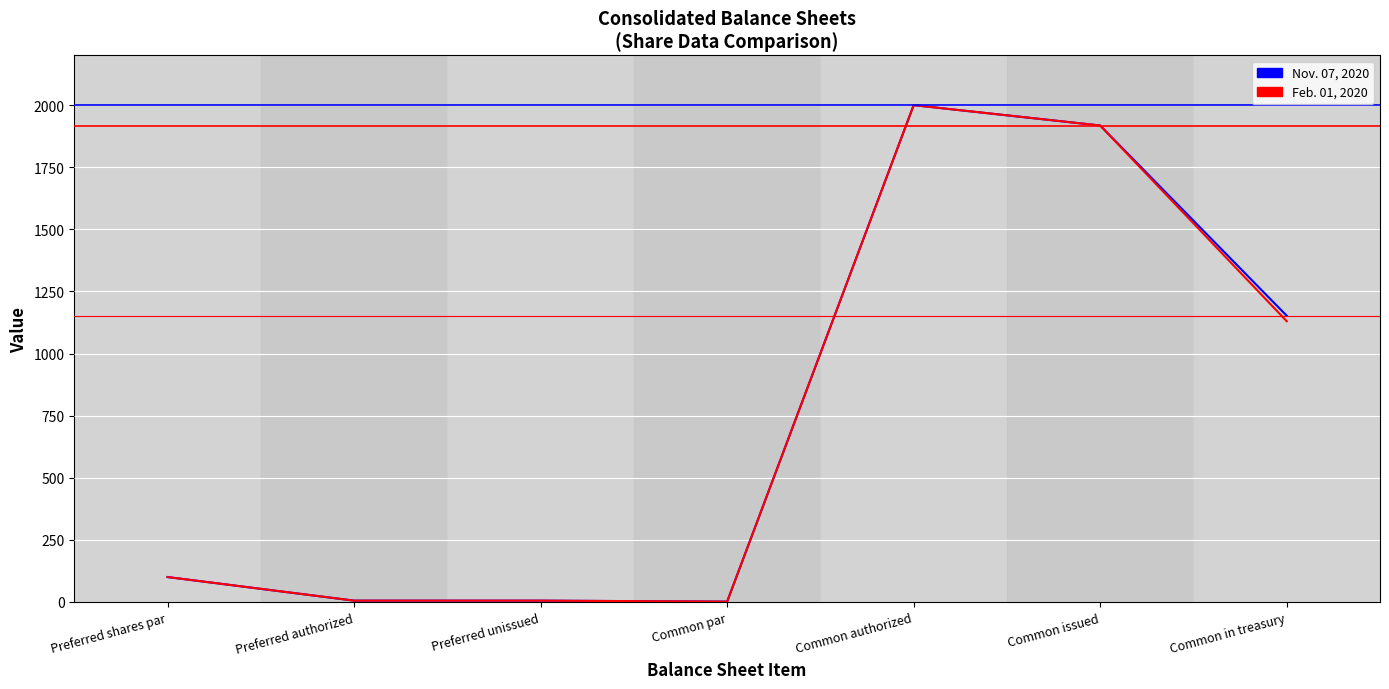

What is the difference between the second highest and second lowest values in the Nov. 07, 2020 series?

1913